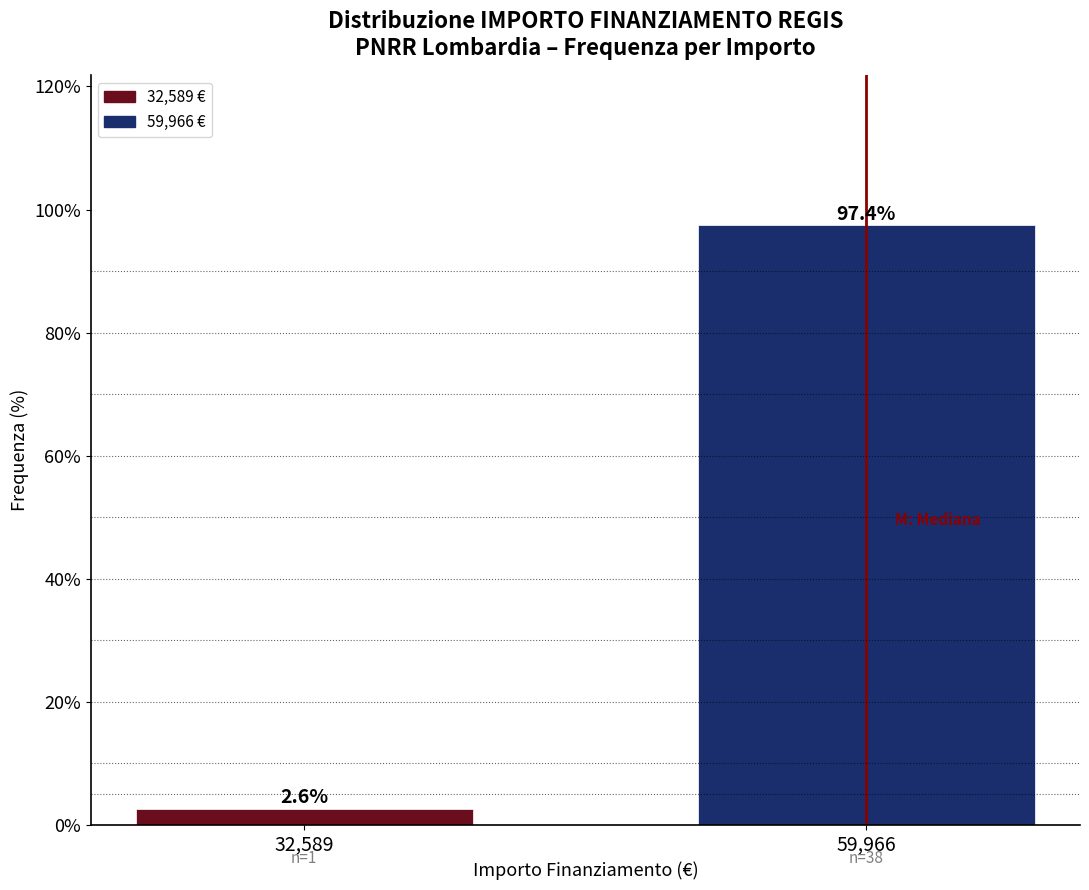

Reading left to right, what are all the values shown in this chart?

2.6	97.4